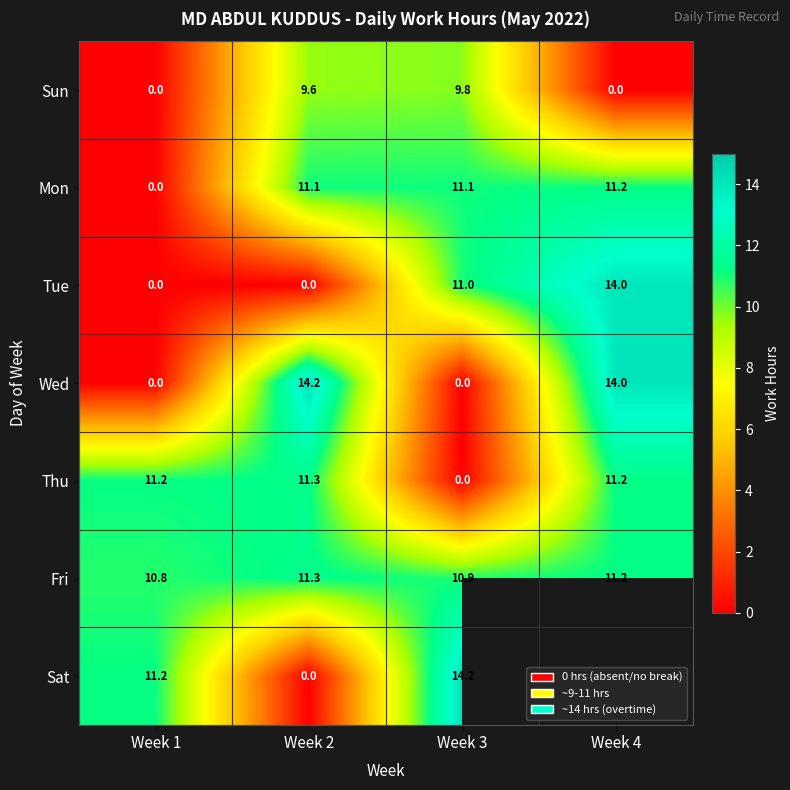

How many data points in Thu are less than 11?

1